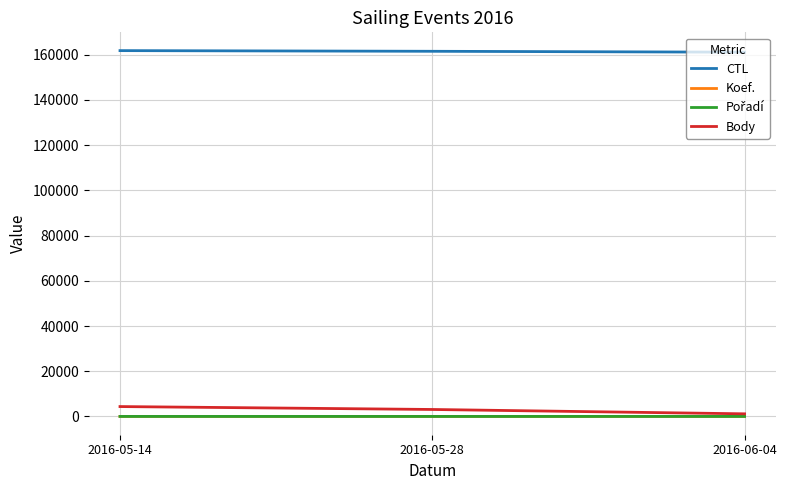

The value of CTL at 2016-05-14 is 252571. True or false?

False